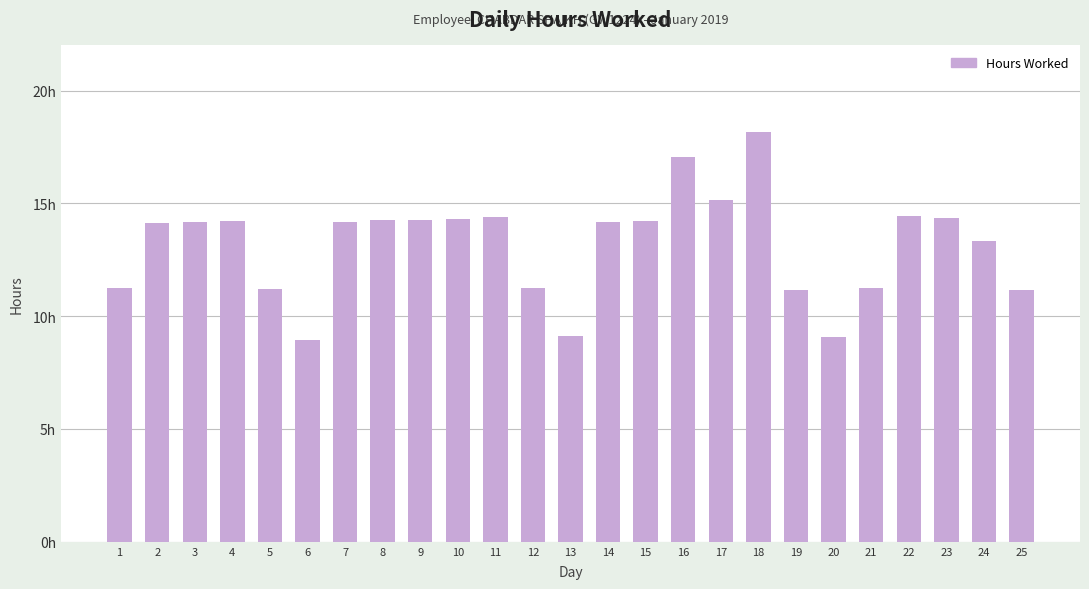

Are the bars horizontal?

No